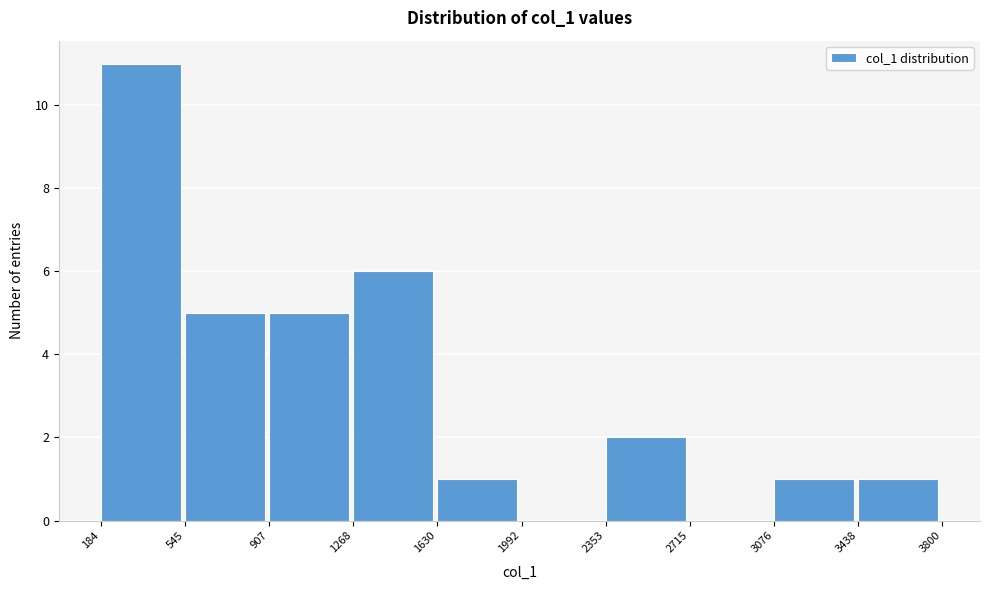

What is the height of the bar covering 907 to 1268 on the x-axis? The values are not printed on the chart, so give them approximately, as read against the axis.

5